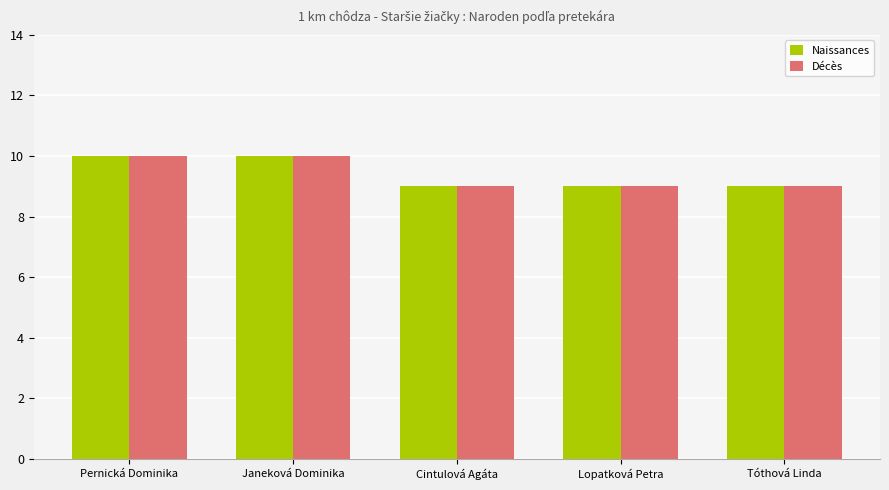

What is the minimum value for Naissances?

9